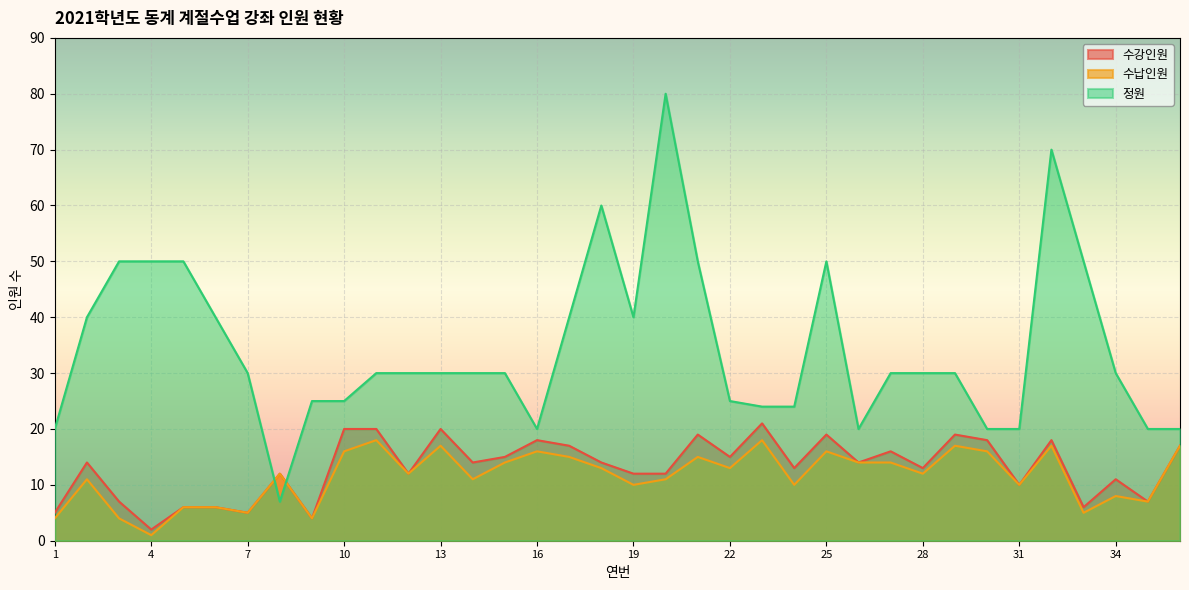

List the labels in order of 수강인원 value, largest first.

23, 10, 11, 13, 21, 25, 29, 16, 30, 32, 17, 36, 27, 15, 22, 2, 14, 18, 26, 24, 28, 8, 12, 19, 20, 34, 31, 3, 35, 5, 6, 33, 1, 7, 9, 4